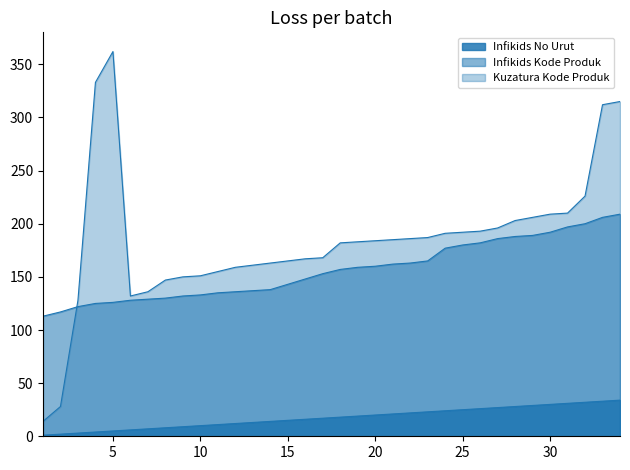

Reading left to right, list all the values displayed in this chart.

Infikids No Urut: 1=1	2=2	3=3	4=4	5=5	6=6	7=7	8=8	9=9	10=10	11=11	12=12	13=13	14=14	15=15	16=16	17=17	18=18	19=19	20=20	21=21	22=22	23=23	24=24	25=25	26=26	27=27	28=28	29=29	30=30	31=31	32=32	33=33	34=34
Infikids Kode Produk: 1=113	2=117	3=122	4=125	5=126	6=128	7=129	8=130	9=132	10=133	11=135	12=136	13=137	14=138	15=143	16=148	17=153	18=157	19=159	20=160	21=162	22=163	23=165	24=177	25=180	26=182	27=186	28=188	29=189	30=192	31=197	32=200	33=206	34=209
Kuzatura Kode Produk: 1=14	2=28	3=128	4=333	5=362	6=132	7=136	8=147	9=150	10=151	11=155	12=159	13=161	14=163	15=165	16=167	17=168	18=182	19=183	20=184	21=185	22=186	23=187	24=191	25=192	26=193	27=196	28=203	29=206	30=209	31=210	32=226	33=312	34=315